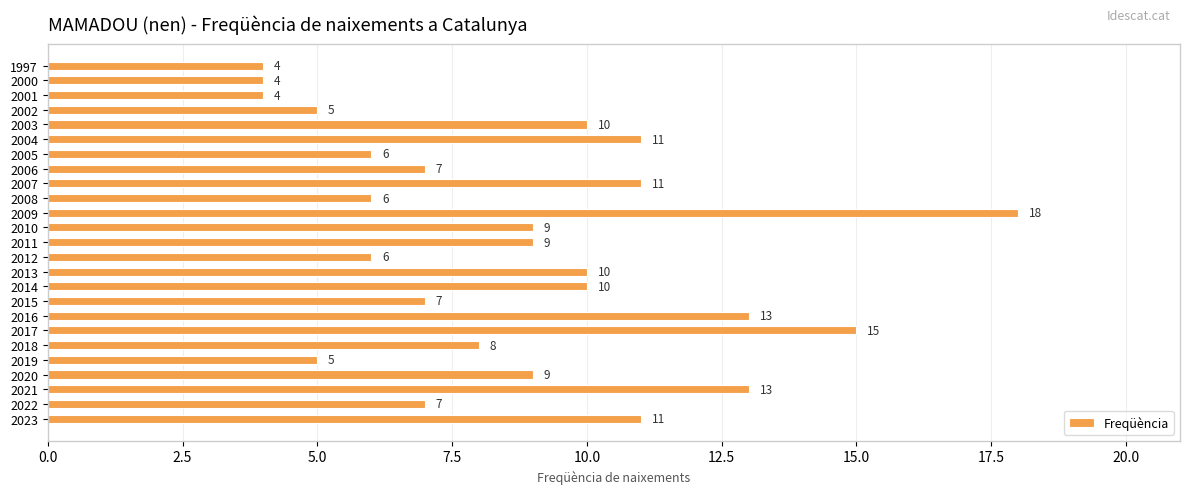

How many data points are less than 9?

12